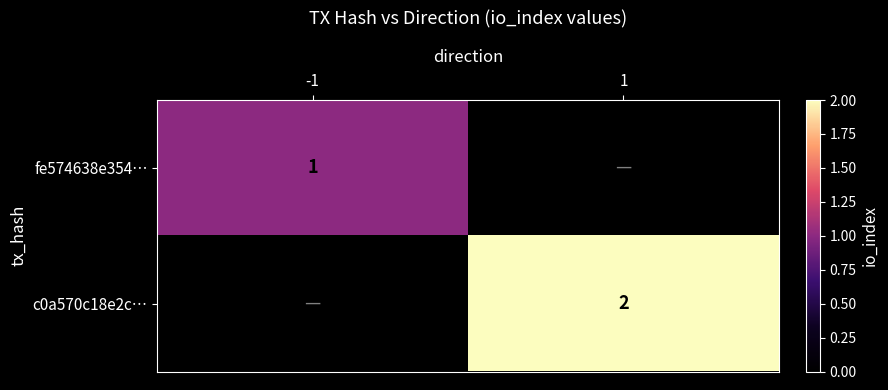

The value of fe574638e354… at -1 is 0. True or false?

False